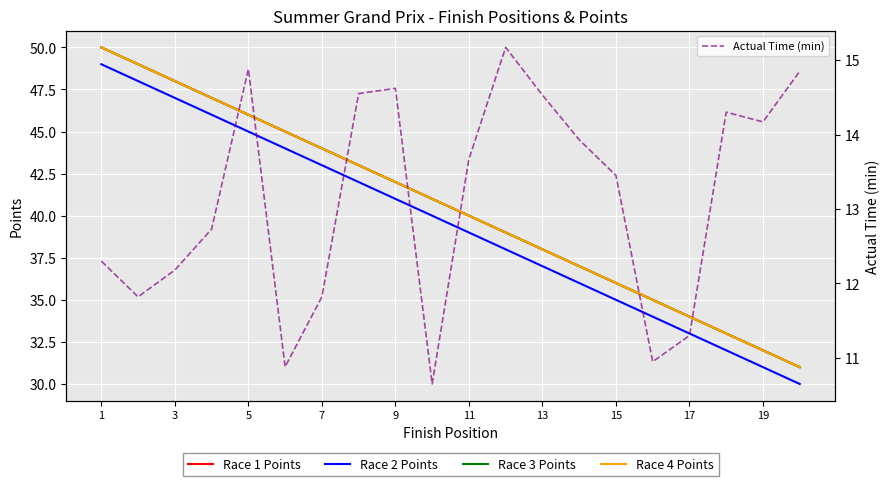

Which series has the largest range (max minus min)?

Race 1 Points